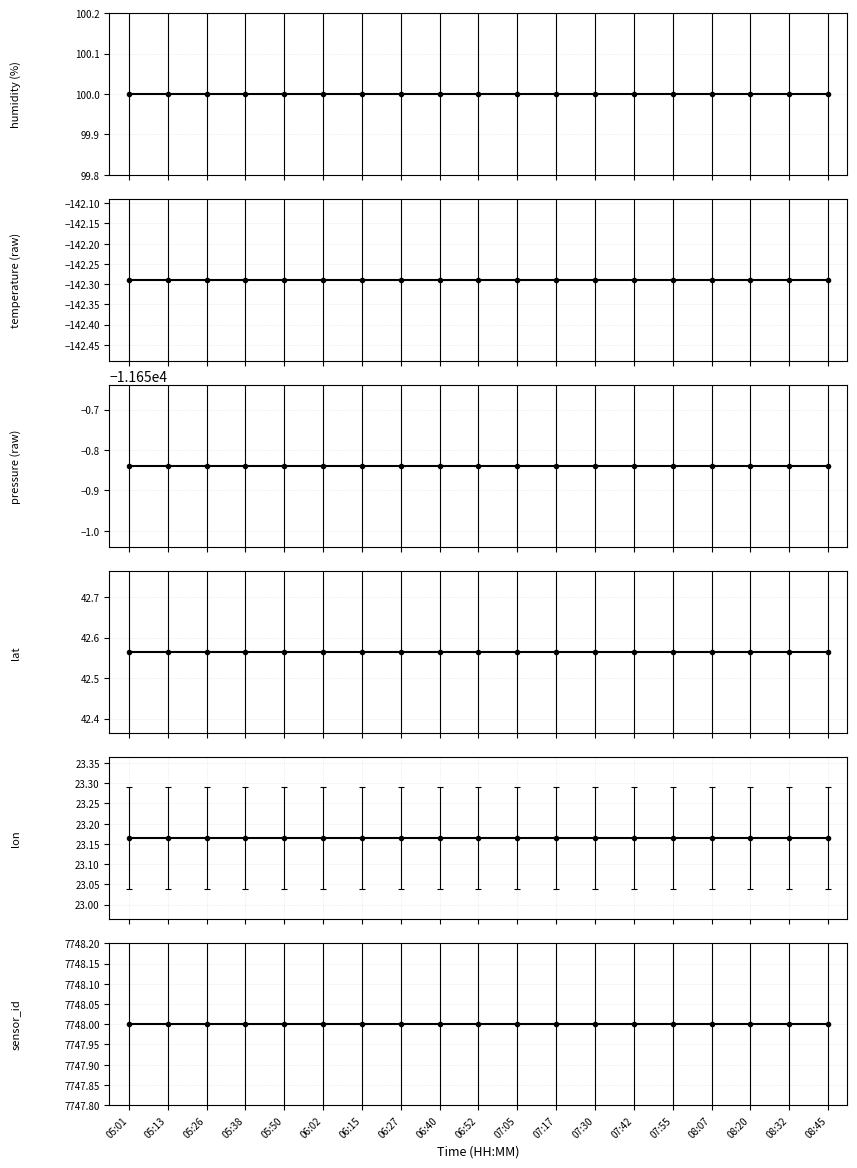

Is the value of lat at 07:17 greater than the value of pressure at 05:38?

Yes